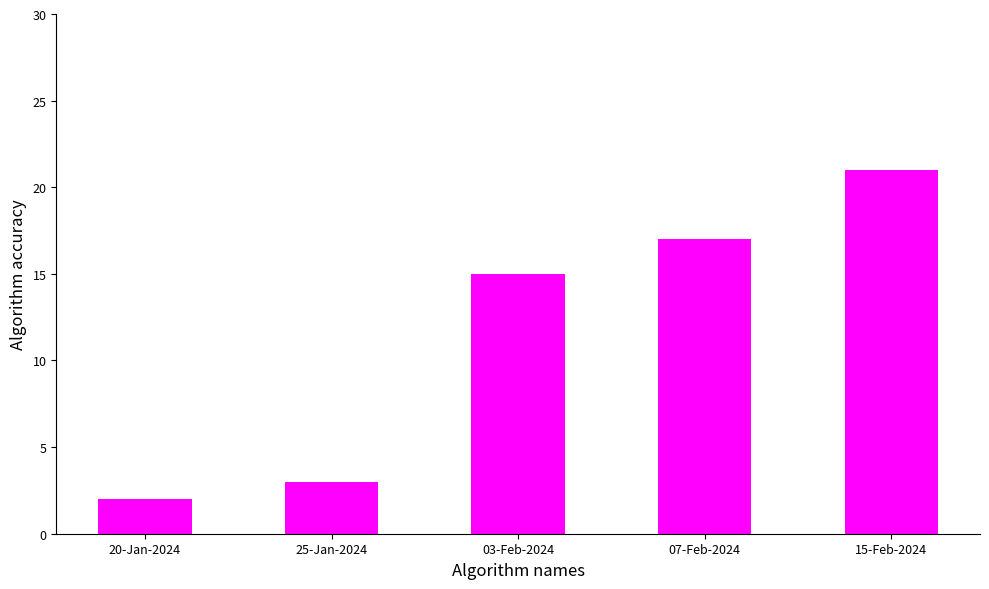

At which category does the chart reach its peak across all series?

15-Feb-2024